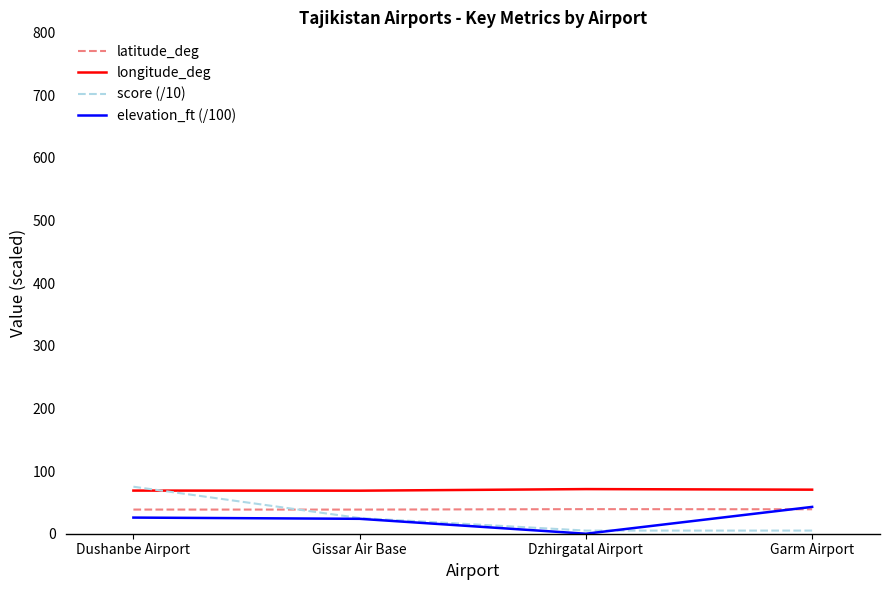

Is this an area chart (filled region under the line)?

No